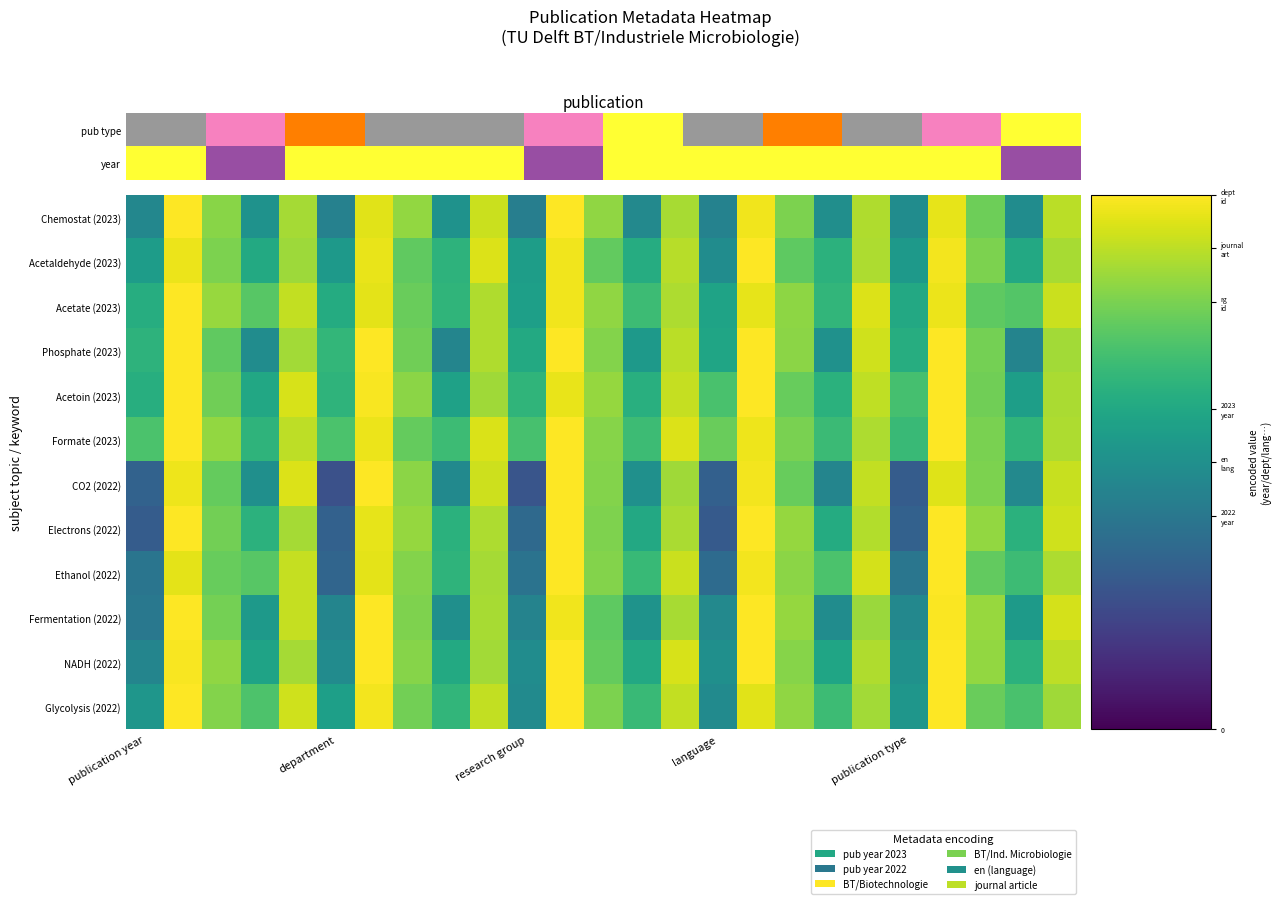

Reading right to left, extract all data points from this chart.

Chemostat (2023): 0.9	0.5	0.8	1.0	0.5	0.9	0.5	0.8	1.0	0.4	0.9	0.5	0.8	1.0	0.4	0.9	0.5	0.8	1.0	0.4	0.9	0.5	0.8	1.0	0.5
Acetaldehyde (2023): 0.9	0.6	0.8	1.0	0.5	0.9	0.6	0.8	1.0	0.5	0.9	0.6	0.8	1.0	0.6	0.9	0.6	0.8	1.0	0.5	0.9	0.6	0.8	1.0	0.6
Acetate (2023): 0.9	0.7	0.8	1.0	0.6	0.9	0.7	0.8	1.0	0.6	0.9	0.7	0.8	1.0	0.6	0.9	0.7	0.8	1.0	0.6	0.9	0.7	0.8	1.0	0.6
Phosphate (2023): 0.9	0.5	0.8	1.0	0.6	0.9	0.5	0.8	1.0	0.6	0.9	0.5	0.8	1.0	0.6	0.9	0.5	0.8	1.0	0.7	0.9	0.5	0.8	1.0	0.6
Acetoin (2023): 0.9	0.6	0.8	1.0	0.7	0.9	0.6	0.8	1.0	0.7	0.9	0.6	0.8	1.0	0.7	0.9	0.6	0.8	1.0	0.6	0.9	0.6	0.8	1.0	0.6
Formate (2023): 0.9	0.7	0.8	1.0	0.7	0.9	0.7	0.8	1.0	0.8	0.9	0.7	0.8	1.0	0.7	0.9	0.7	0.8	1.0	0.7	0.9	0.7	0.8	1.0	0.7
CO2 (2022): 0.9	0.5	0.8	1.0	0.3	0.9	0.5	0.8	1.0	0.3	0.9	0.5	0.8	1.0	0.3	0.9	0.5	0.8	1.0	0.2	0.9	0.5	0.8	1.0	0.3
Electrons (2022): 0.9	0.6	0.8	1.0	0.3	0.9	0.6	0.8	1.0	0.3	0.9	0.6	0.8	1.0	0.3	0.9	0.6	0.8	1.0	0.3	0.9	0.6	0.8	1.0	0.3
Ethanol (2022): 0.9	0.7	0.8	1.0	0.4	0.9	0.7	0.8	1.0	0.3	0.9	0.7	0.8	1.0	0.4	0.9	0.7	0.8	1.0	0.3	0.9	0.7	0.8	1.0	0.4
Fermentation (2022): 0.9	0.5	0.8	1.0	0.5	0.9	0.5	0.8	1.0	0.5	0.9	0.5	0.8	1.0	0.4	0.9	0.5	0.8	1.0	0.5	0.9	0.5	0.8	1.0	0.4
NADH (2022): 0.9	0.6	0.8	1.0	0.5	0.9	0.6	0.8	1.0	0.5	0.9	0.6	0.8	1.0	0.5	0.9	0.6	0.8	1.0	0.5	0.9	0.6	0.8	1.0	0.5
Glycolysis (2022): 0.9	0.7	0.8	1.0	0.5	0.9	0.7	0.8	1.0	0.5	0.9	0.7	0.8	1.0	0.5	0.9	0.7	0.8	1.0	0.6	0.9	0.7	0.8	1.0	0.5